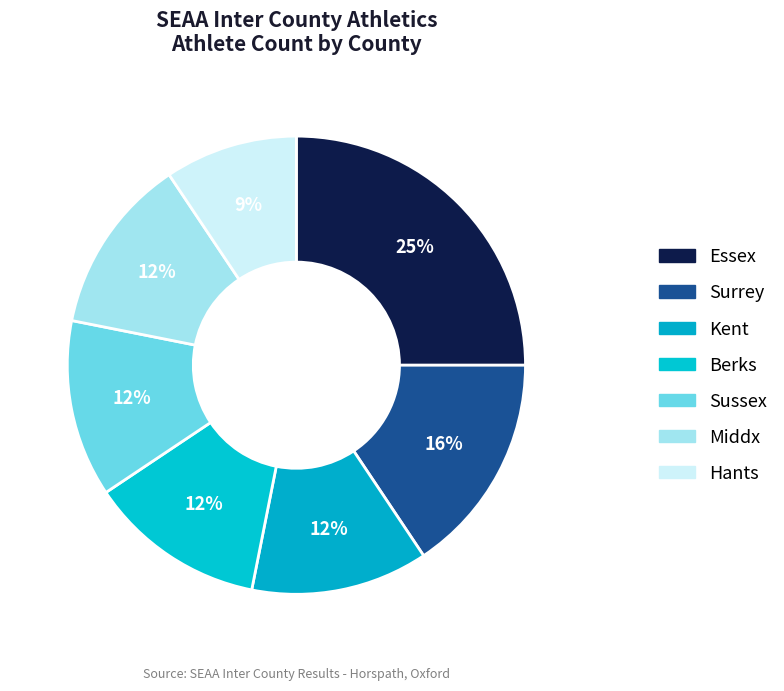

Which category has the smallest portion of the pie?

Hants